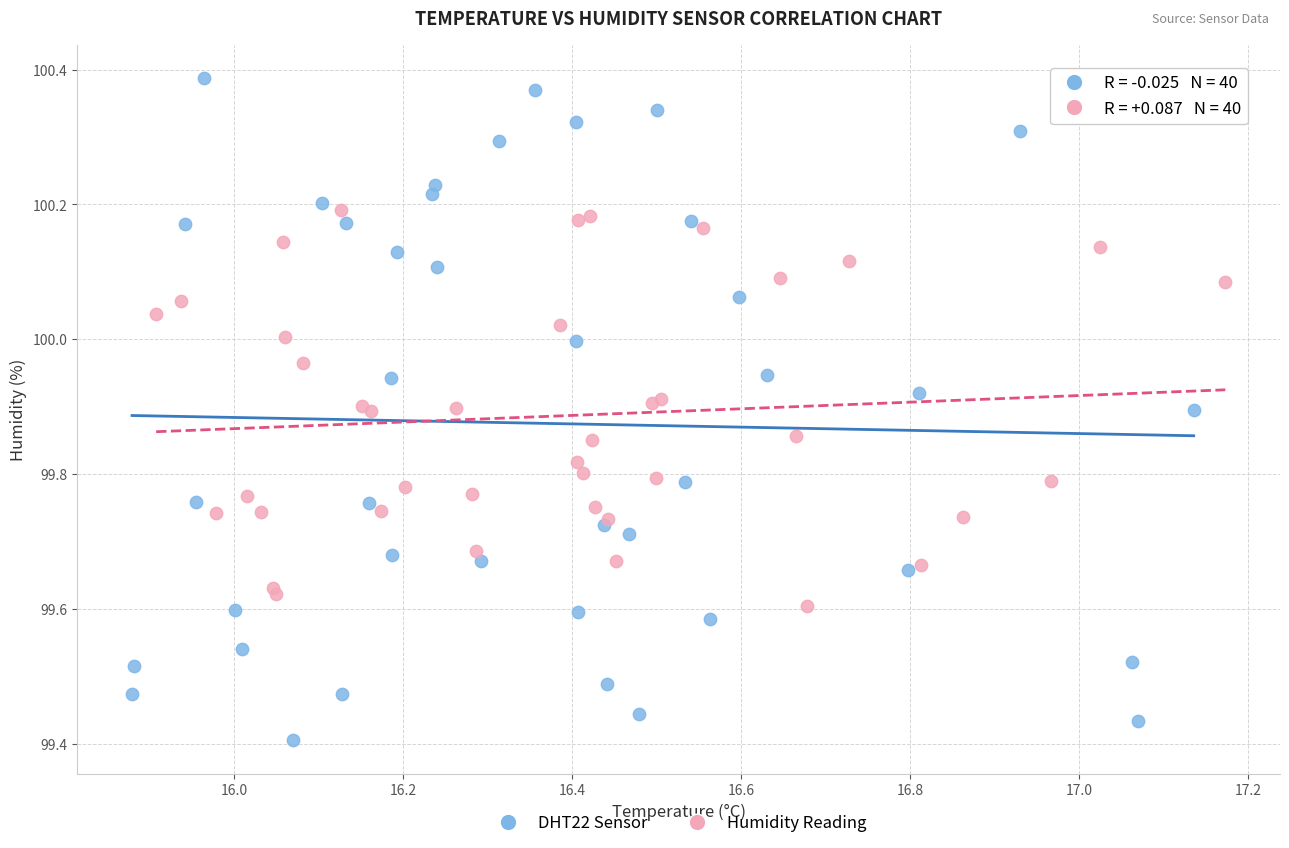

Which series reaches the maximum Y coordinate?

DHT22 Sensor